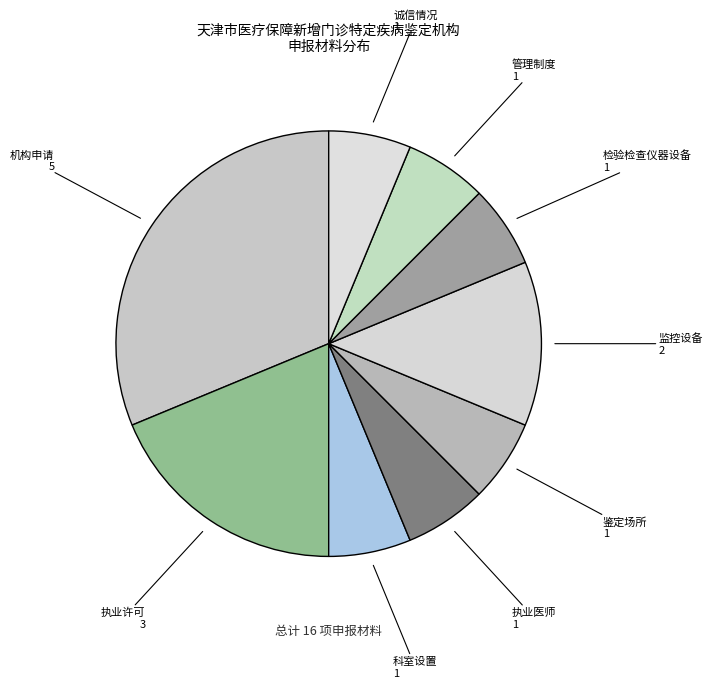

Is there a majority slice in this chart?

No